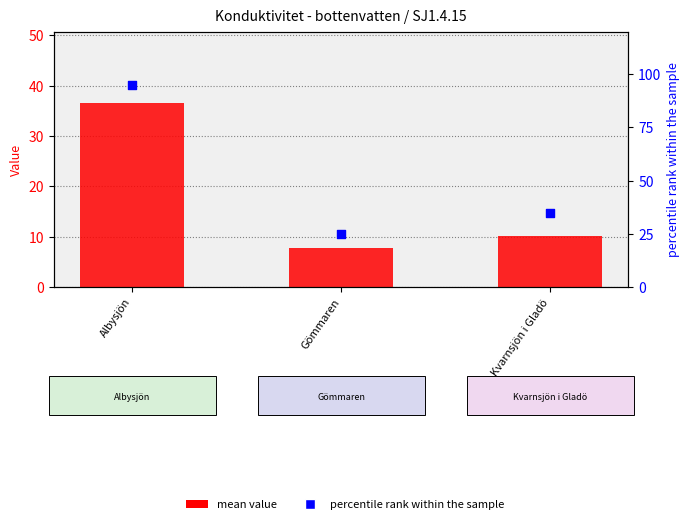

Is the value of percentile rank within the sample at Albysjön greater than the value of mean value at Albysjön?

Yes